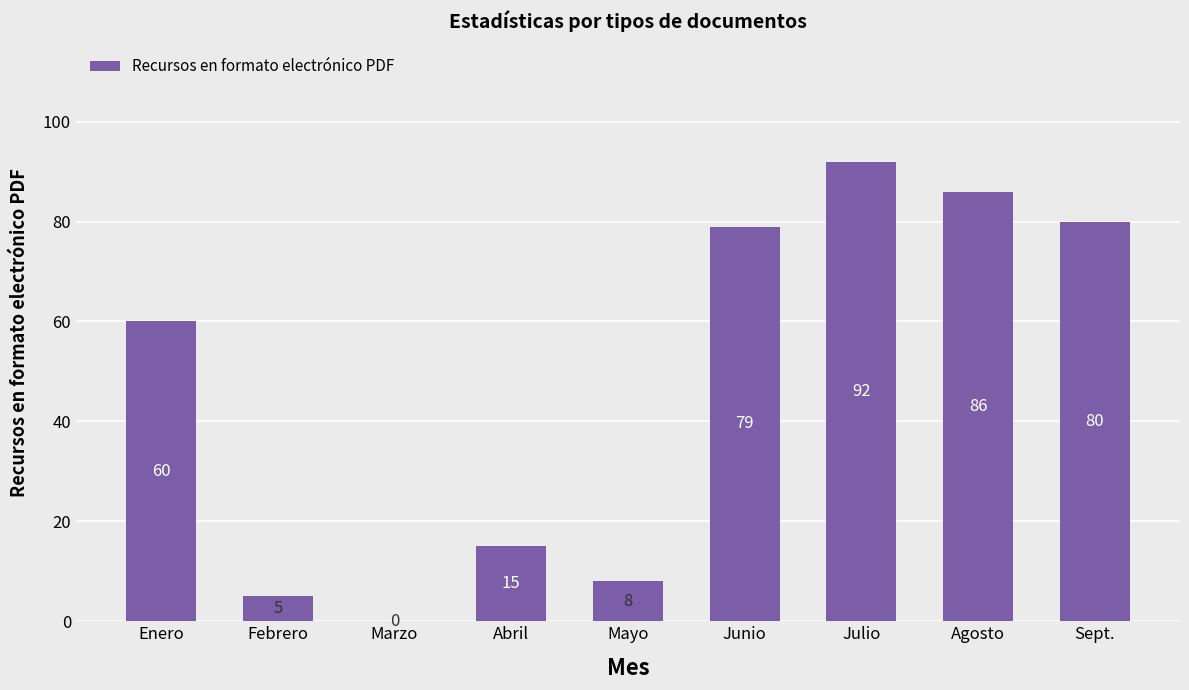

How many distinct data groups are displayed?

1